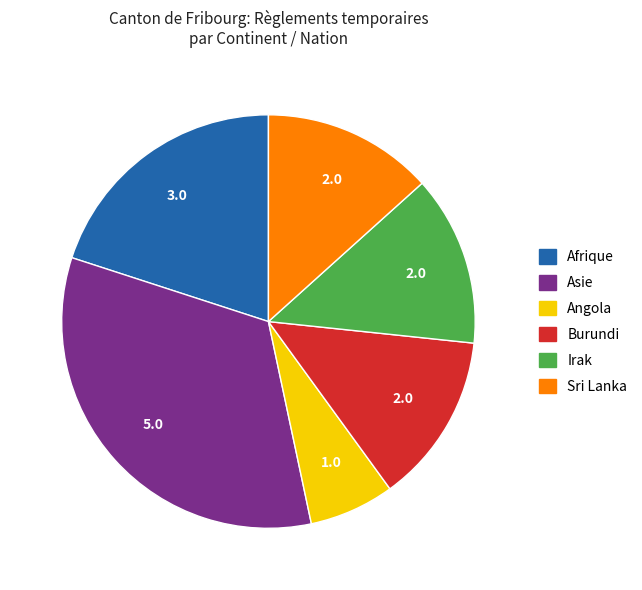

Does any single category account for the majority?

No